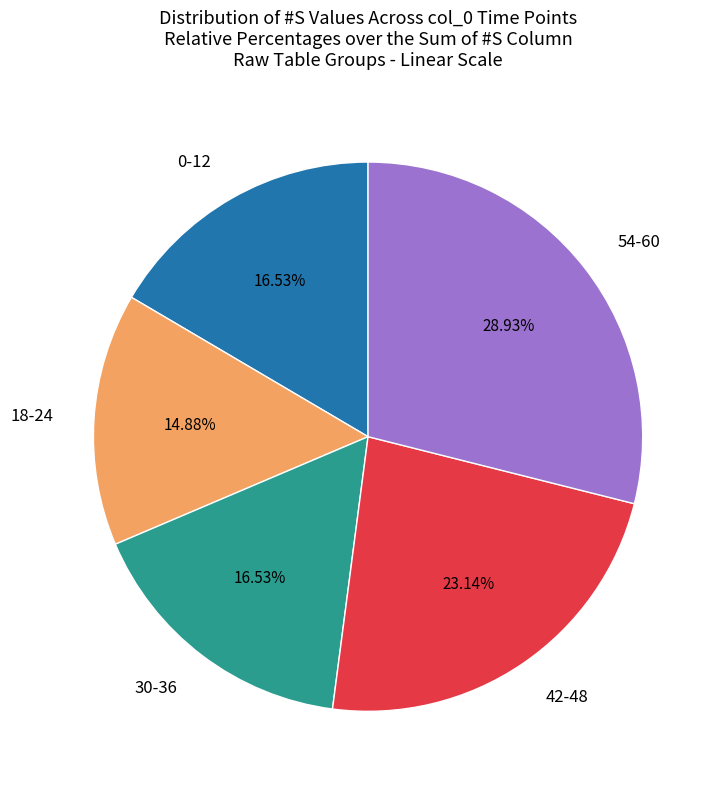

Is there any slice that represents more than half of the pie?

No